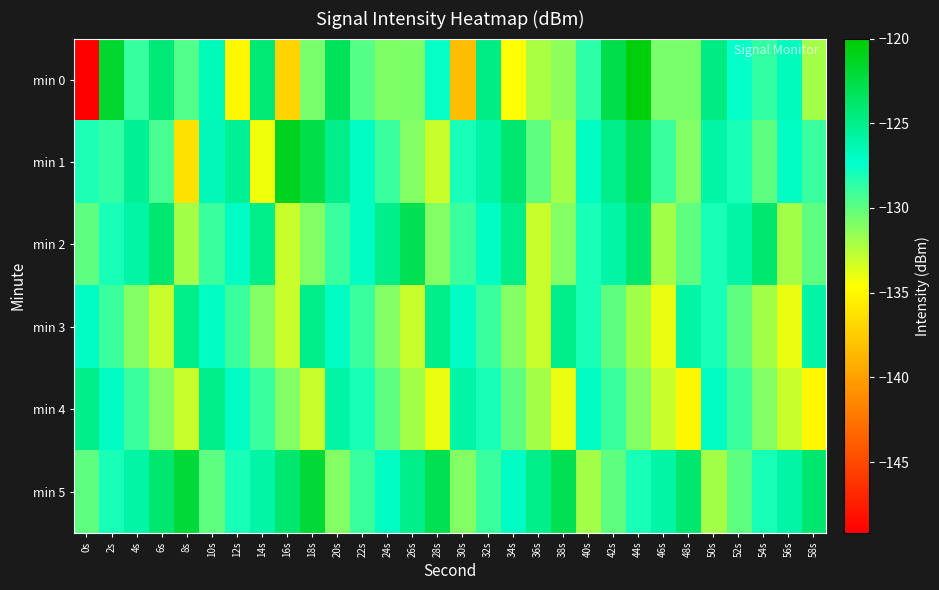

What is the spread (max minus min) of values at 52s?

4.0